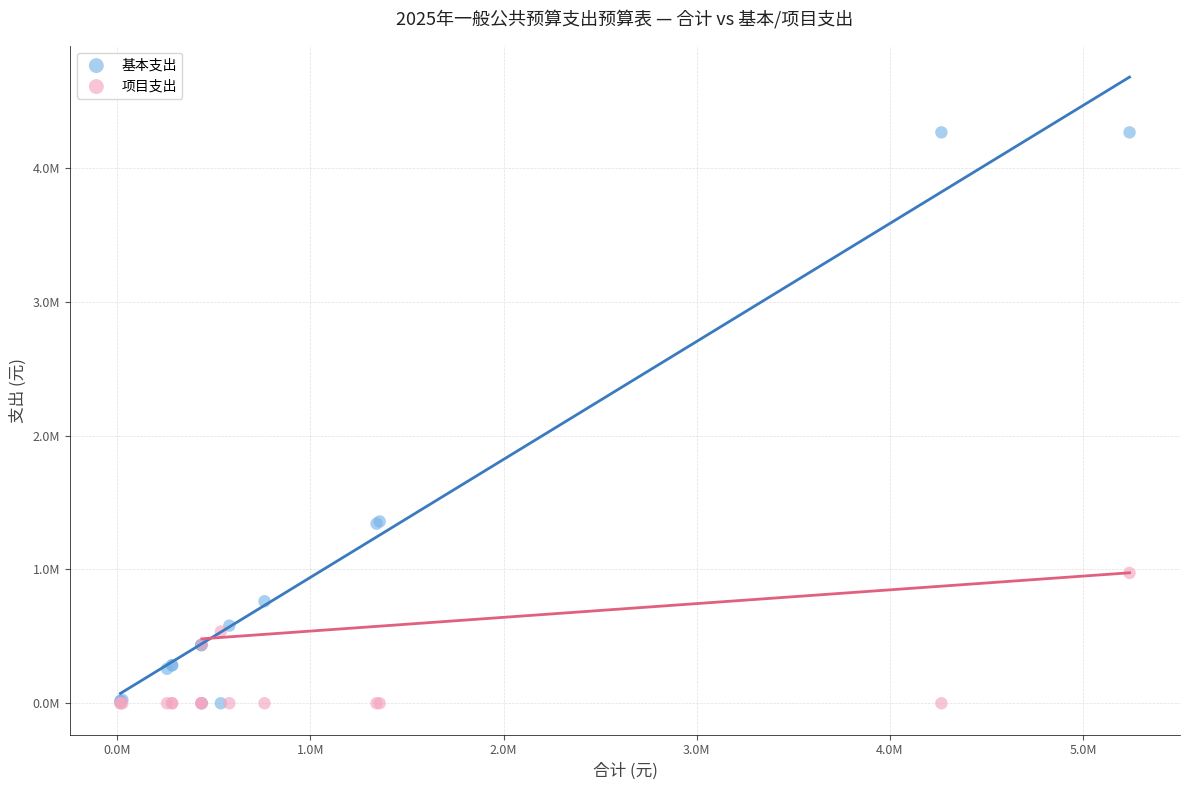

What are all the series names shown in the legend?

基本支出, 项目支出